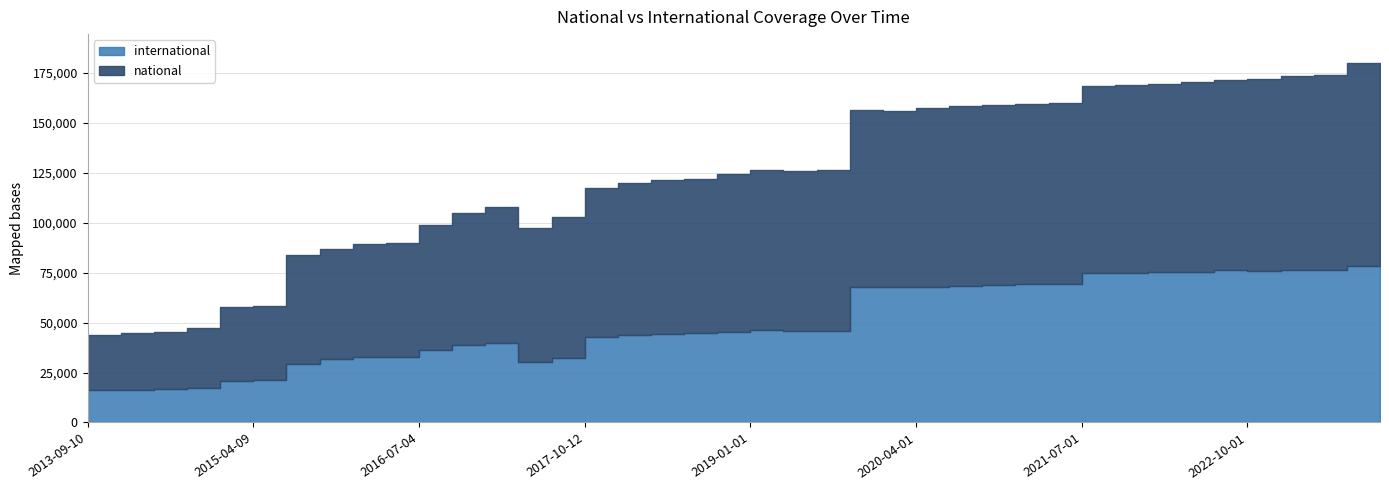

True or false: national and international intersect in this chart.

False